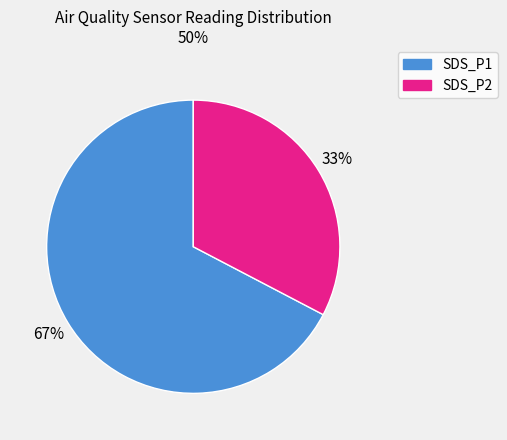

Rank the categories by value from highest to lowest.

SDS_P1, SDS_P2